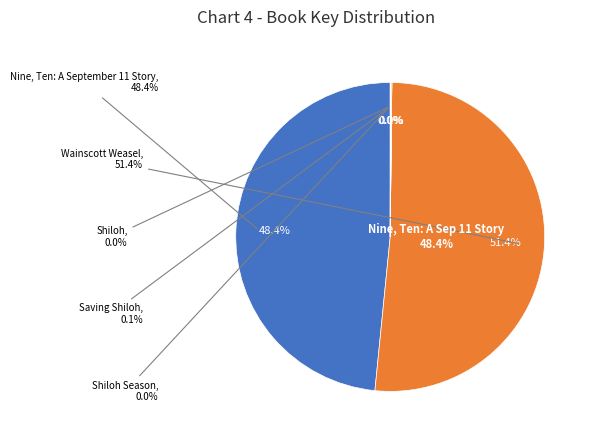

To the nearest percent, what is the average slice percentage?

20%